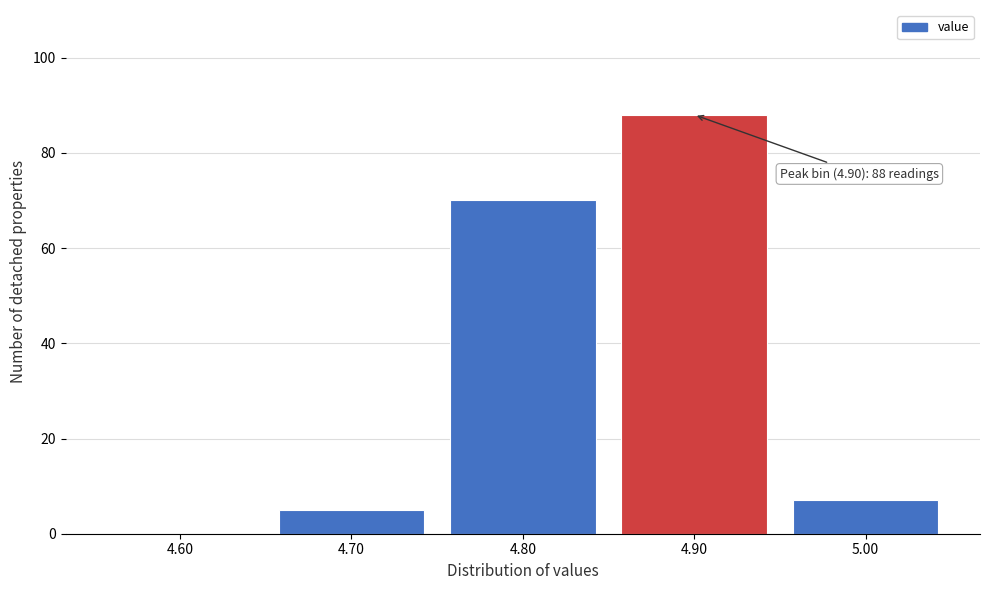

Reading right to left, extract all data points from this chart.

5.00=7	4.90=88	4.80=70	4.70=5	4.60=0